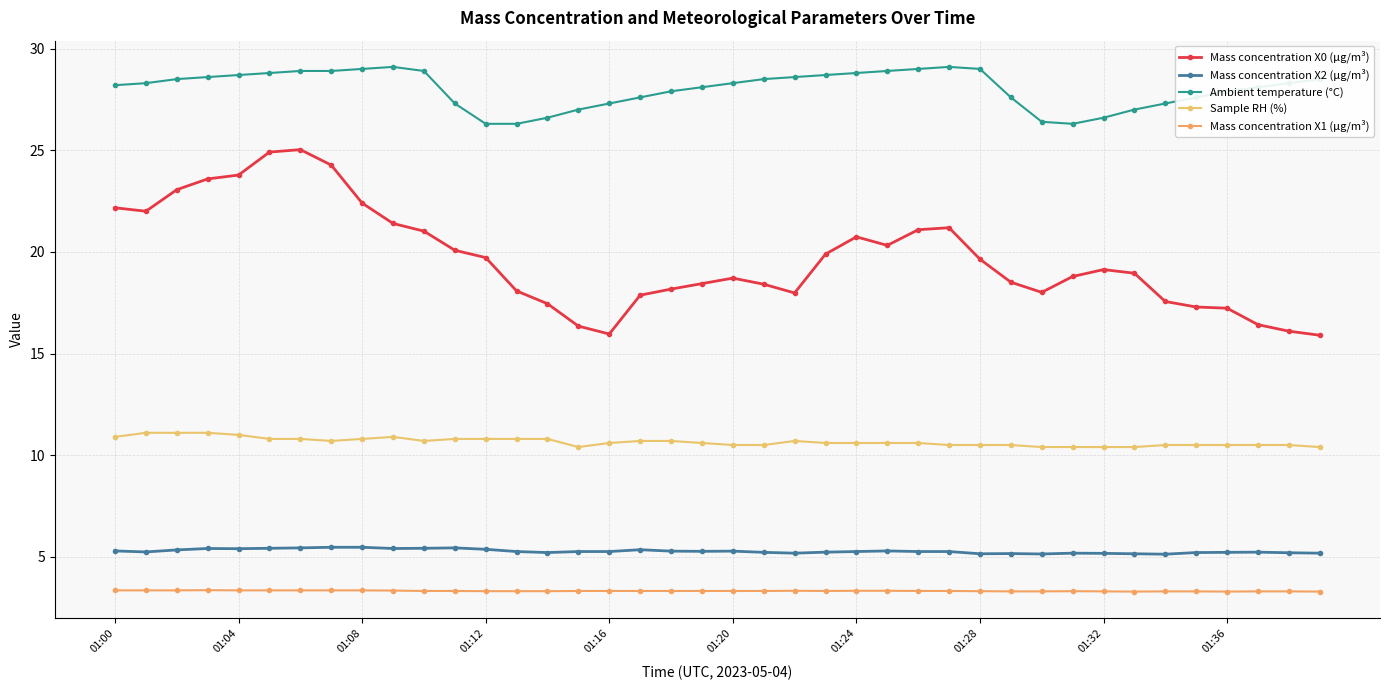

How many Mass concentration X2 (μg/m³) values are between 5 and 6?

40